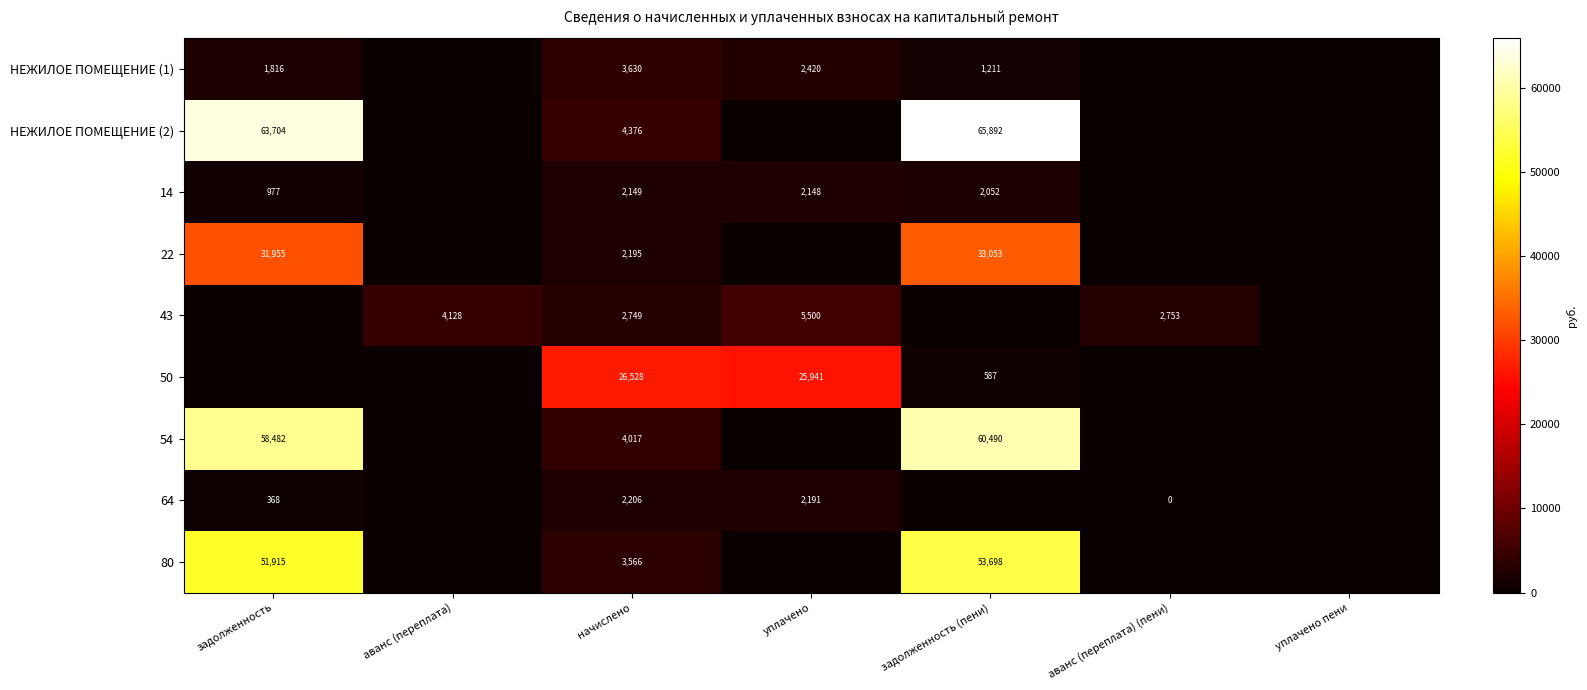

What is the total value across all series at начислено?

51416